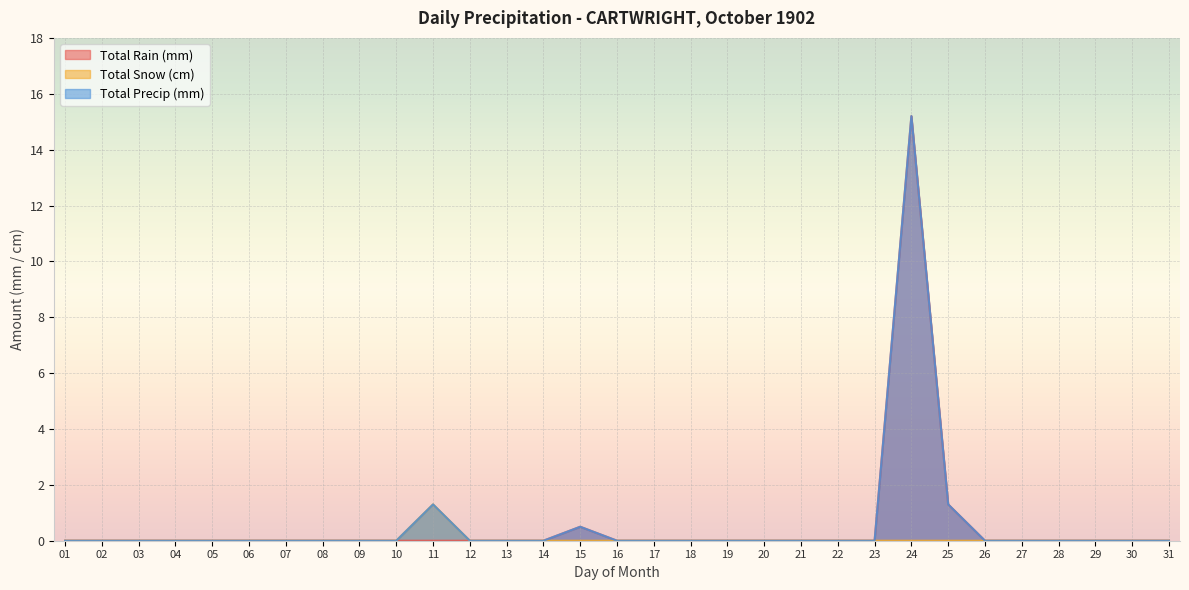

True or false: Total Rain (mm) and Total Precip (mm) cross at least once.

False